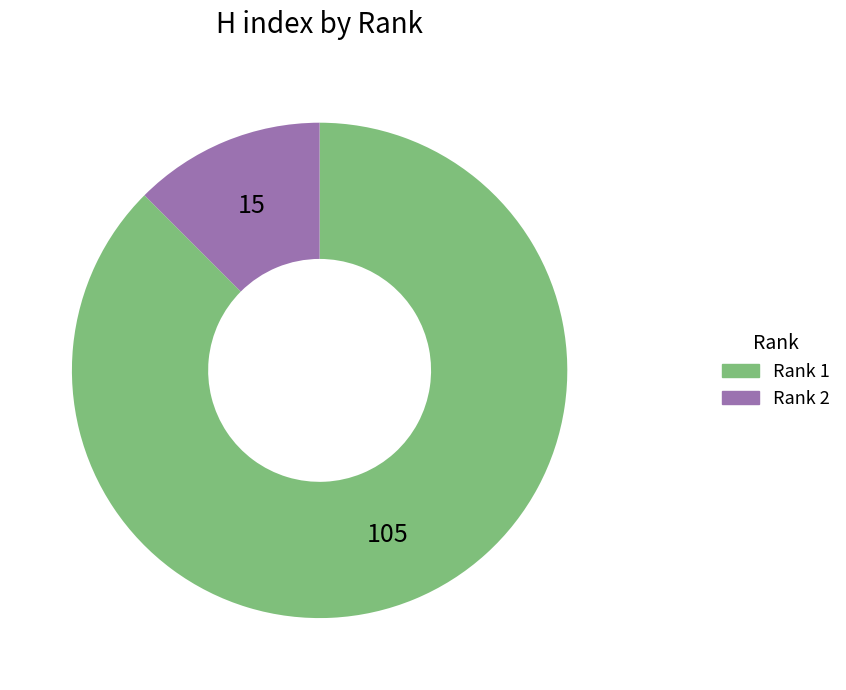

Approximately how many times larger is the value at Rank 1 compared to Rank 2?

7.0